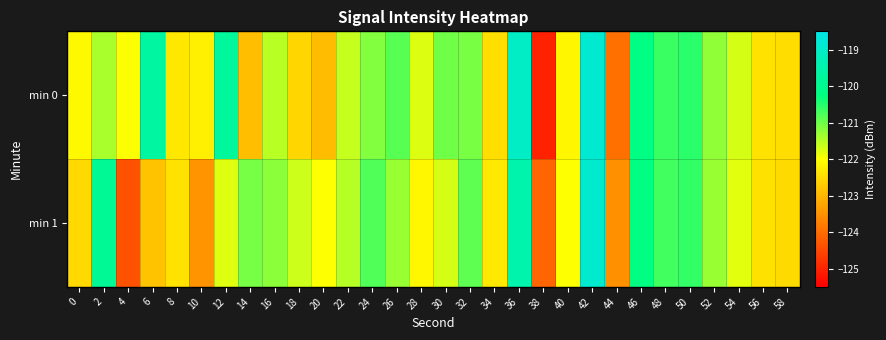

Rank the series at 2 from lowest to highest value.

min 0, min 1